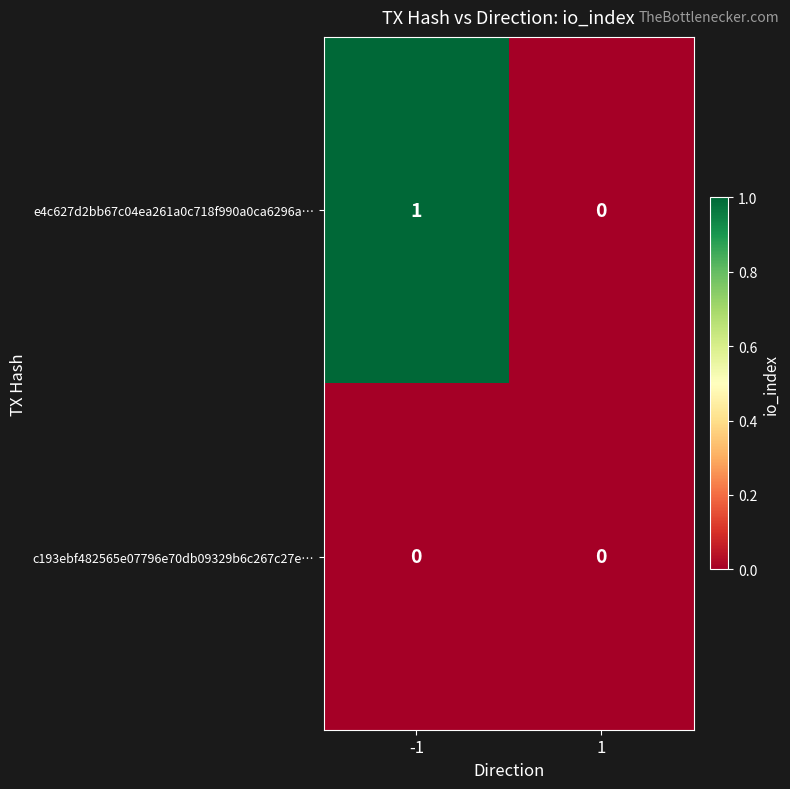

Which series has the widest spread of values?

e4c627d2bb67c04ea261a0c718f990a0ca6296a…